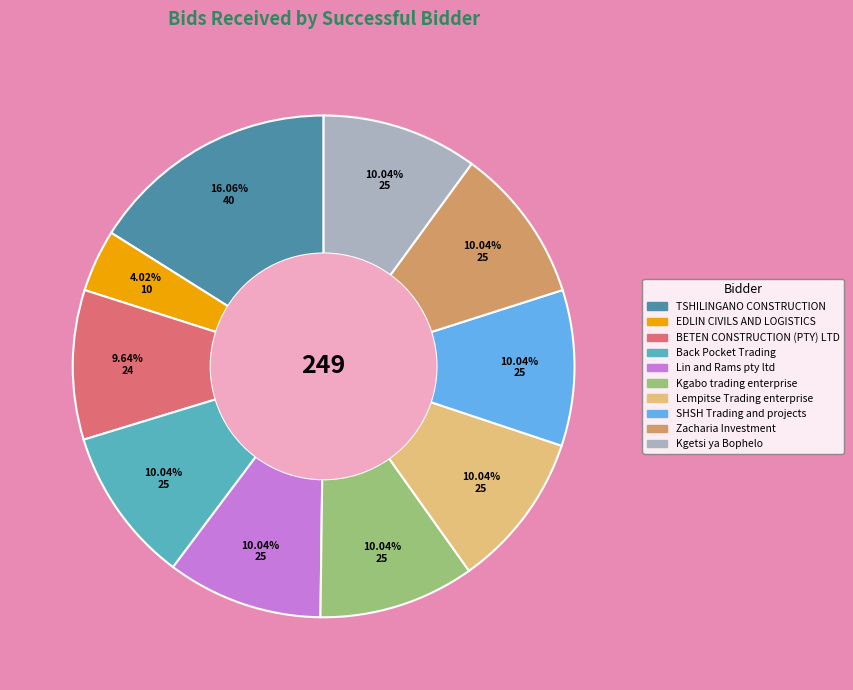

To the nearest percent, what percentage of the pie is Kgetsi ya Bophelo?

10%